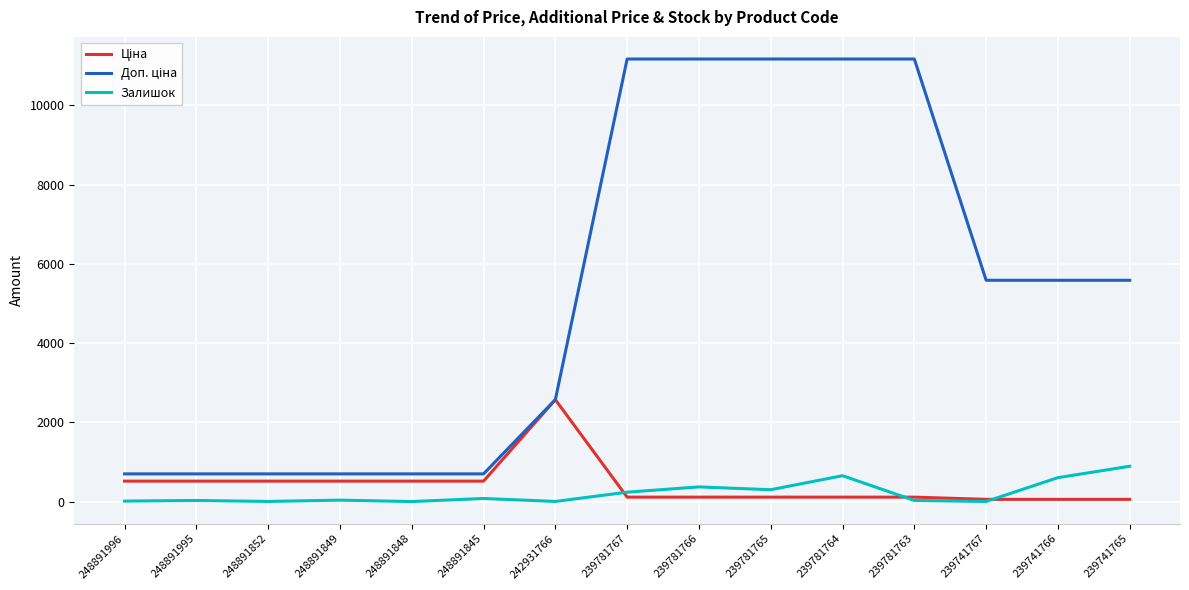

How many values in the Залишок series are below 36?

7